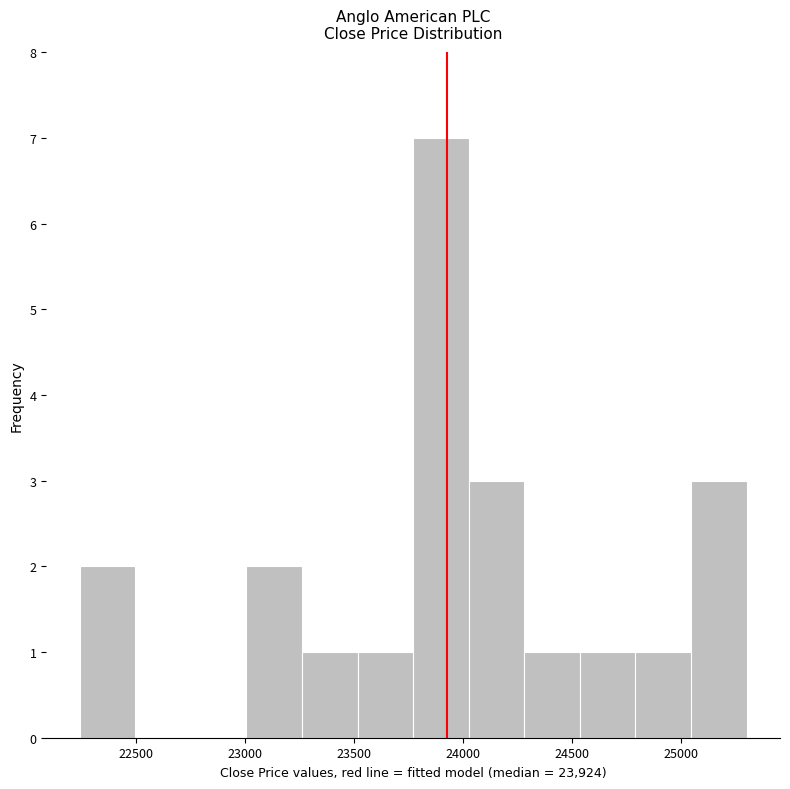

Which range on the x-axis has the tallest bar?

23750 to 24000